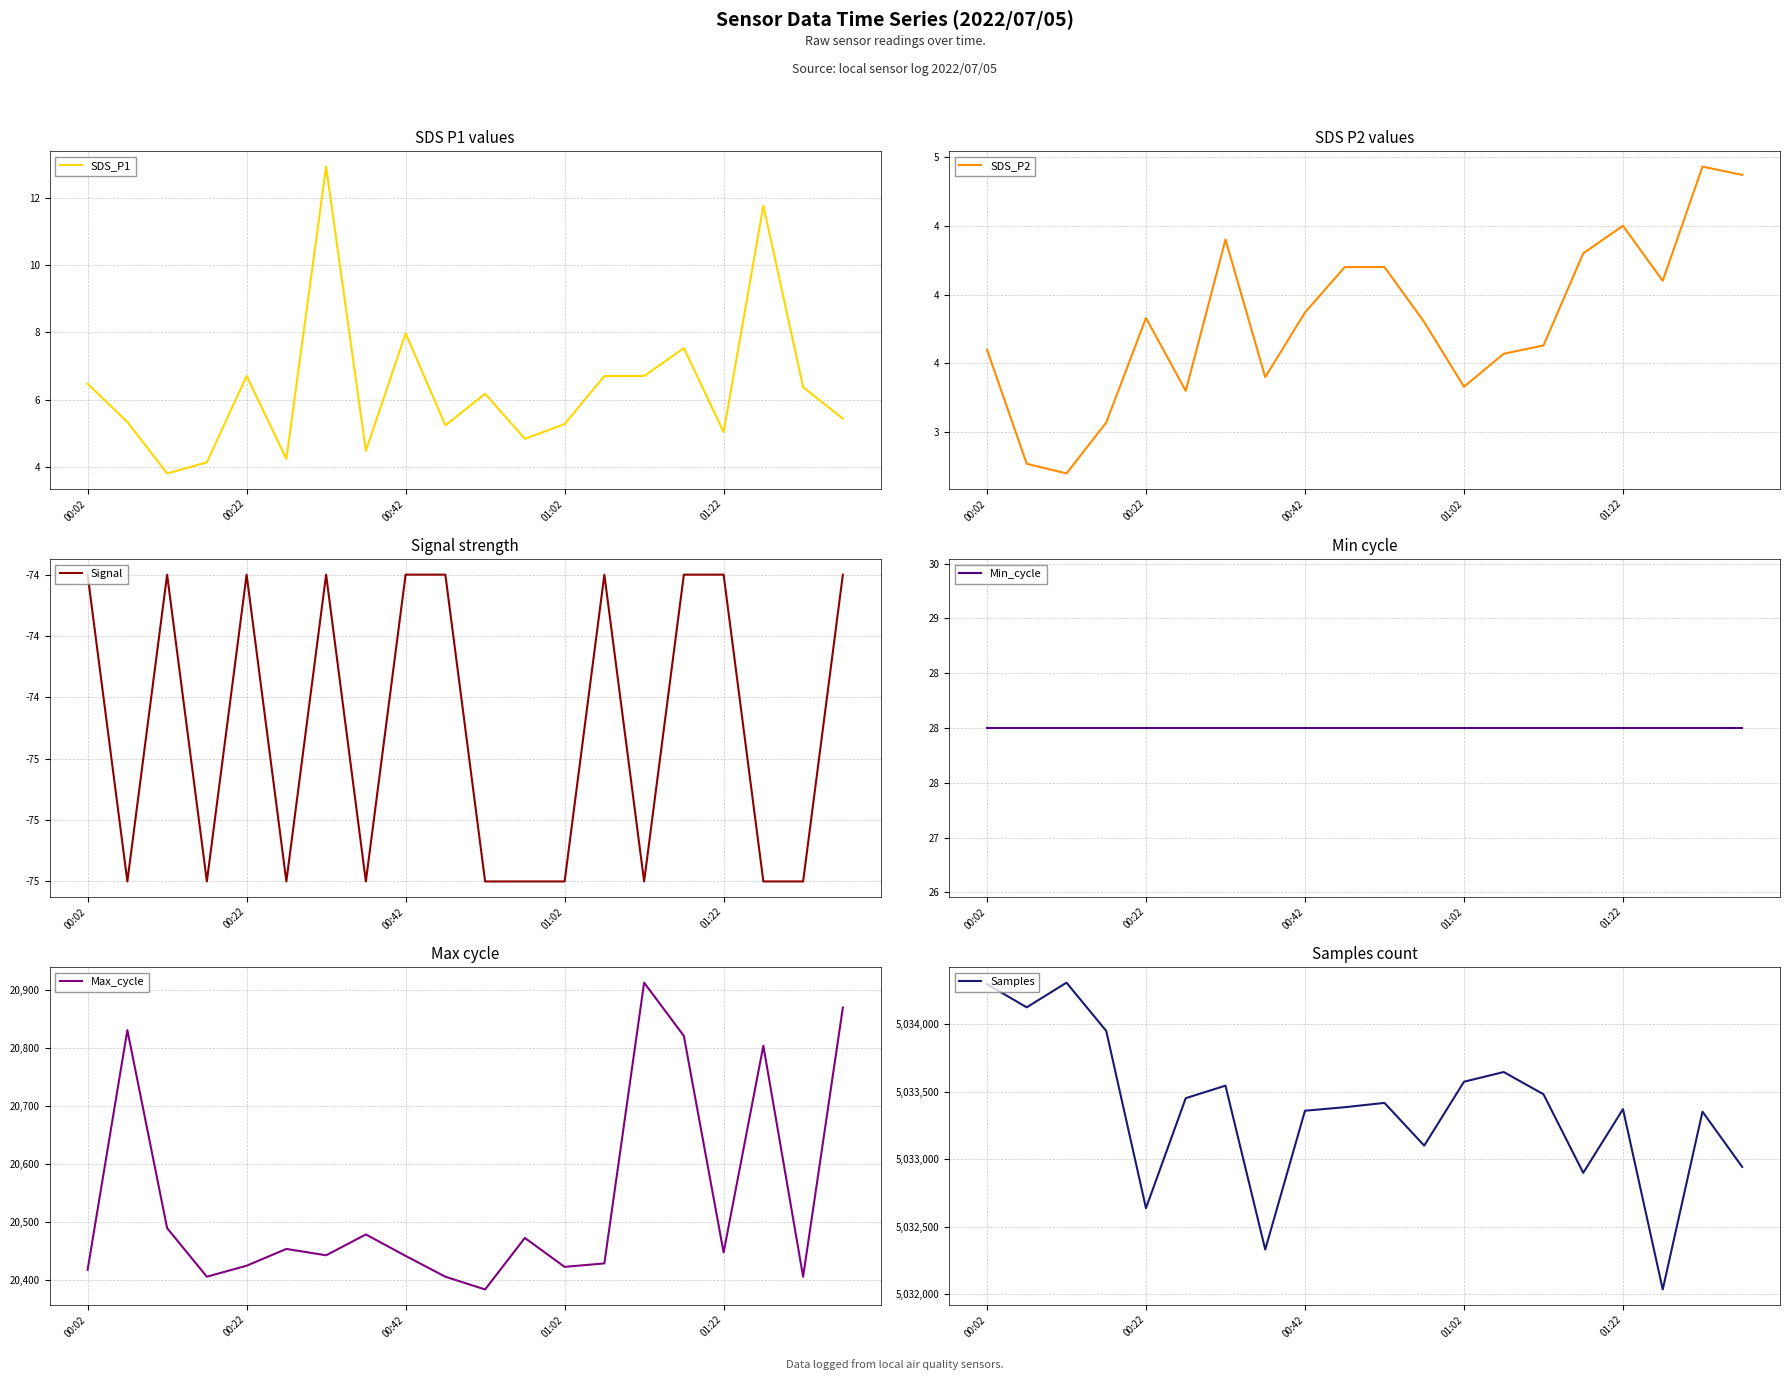

Reading right to left, what are all the values shown in this chart?

SDS_P1: 5.4	6.4	11.8	5.0	7.5	6.7	6.7	5.3	4.8	6.2	5.2	8.0	4.5	12.9	4.2	6.7	4.1	3.8	5.3	6.5
SDS_P2: 4.9	4.9	4.1	4.5	4.3	3.6	3.6	3.3	3.8	4.2	4.2	3.9	3.4	4.4	3.3	3.8	3.1	2.7	2.8	3.6
Signal: -74.0	-75.0	-75.0	-74.0	-74.0	-75.0	-74.0	-75.0	-75.0	-75.0	-74.0	-74.0	-75.0	-74.0	-75.0	-74.0	-75.0	-74.0	-75.0	-74.0
Min_cycle: 28.0	28.0	28.0	28.0	28.0	28.0	28.0	28.0	28.0	28.0	28.0	28.0	28.0	28.0	28.0	28.0	28.0	28.0	28.0	28.0
Max_cycle: 20870.0	20405.0	20804.0	20447.0	20821.0	20913.0	20428.0	20422.0	20472.0	20383.0	20405.0	20441.0	20478.0	20442.0	20453.0	20424.0	20405.0	20489.0	20831.0	20417.0
Samples: 5032943.0	5033353.0	5032034.0	5033372.0	5032899.0	5033482.0	5033647.0	5033575.0	5033101.0	5033418.0	5033386.0	5033360.0	5032330.0	5033546.0	5033453.0	5032637.0	5033952.0	5034310.0	5034127.0	5034299.0